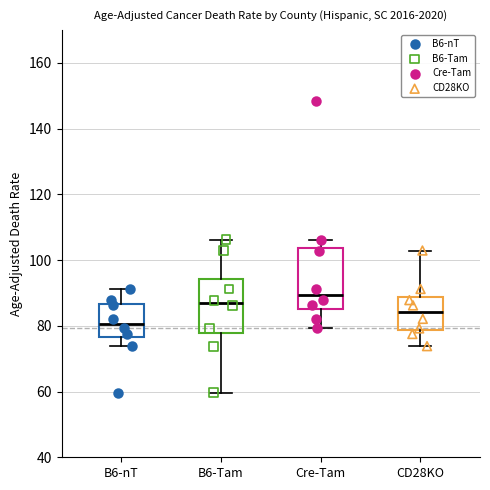

Which box is the tallest, from its lower edge to its upper edge?

Cre-Tam